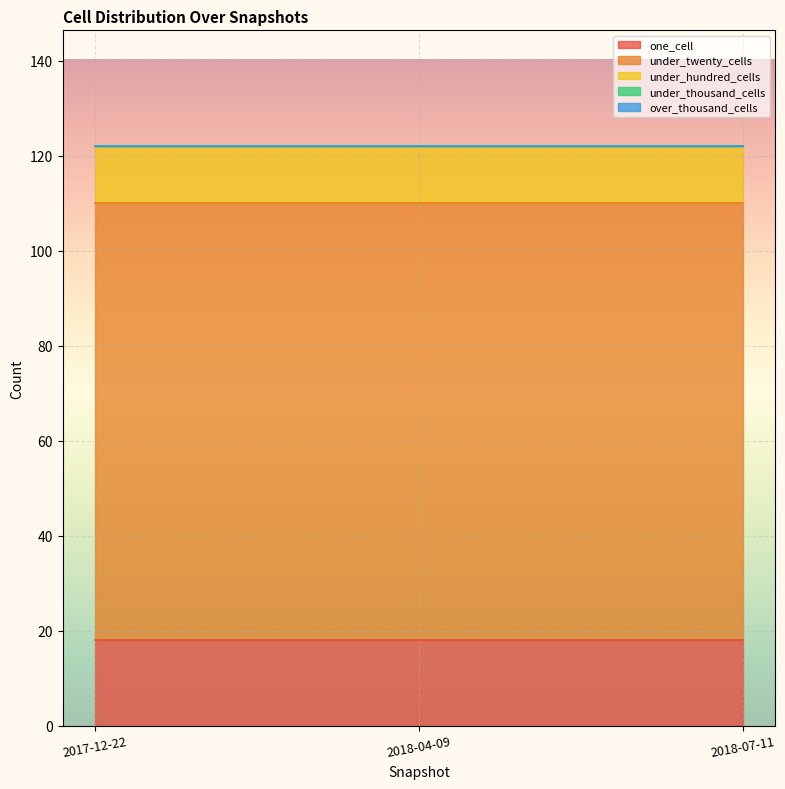

The under_hundred_cells series shows 3 at 2018-04-09. True or false?

False